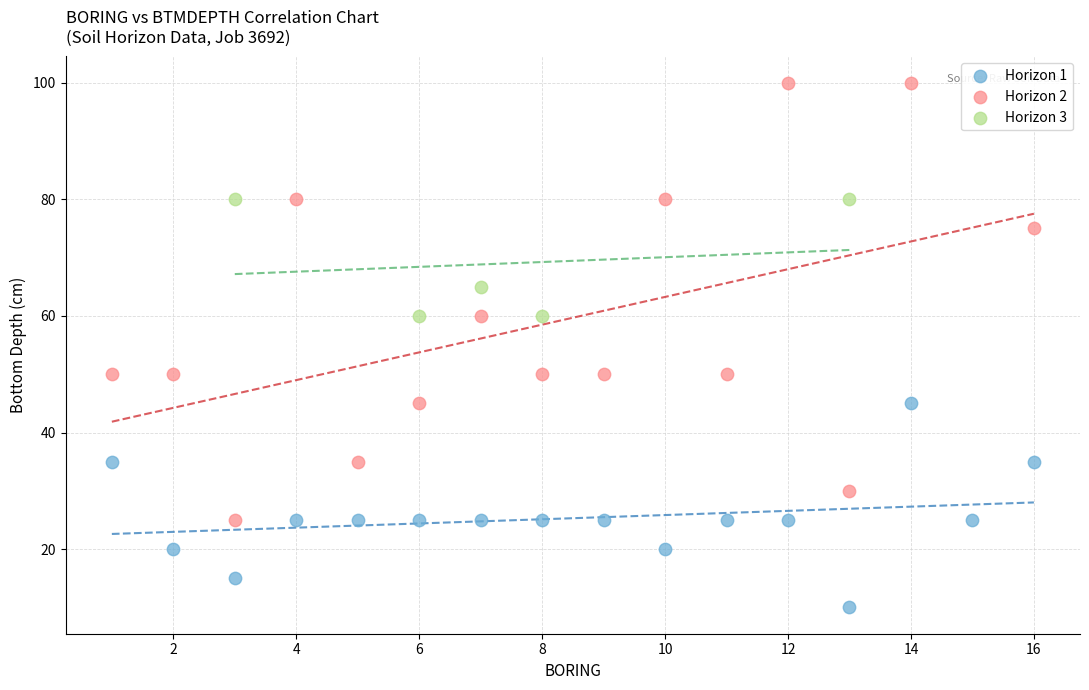

Which series contains the highest Y value?

Horizon 2